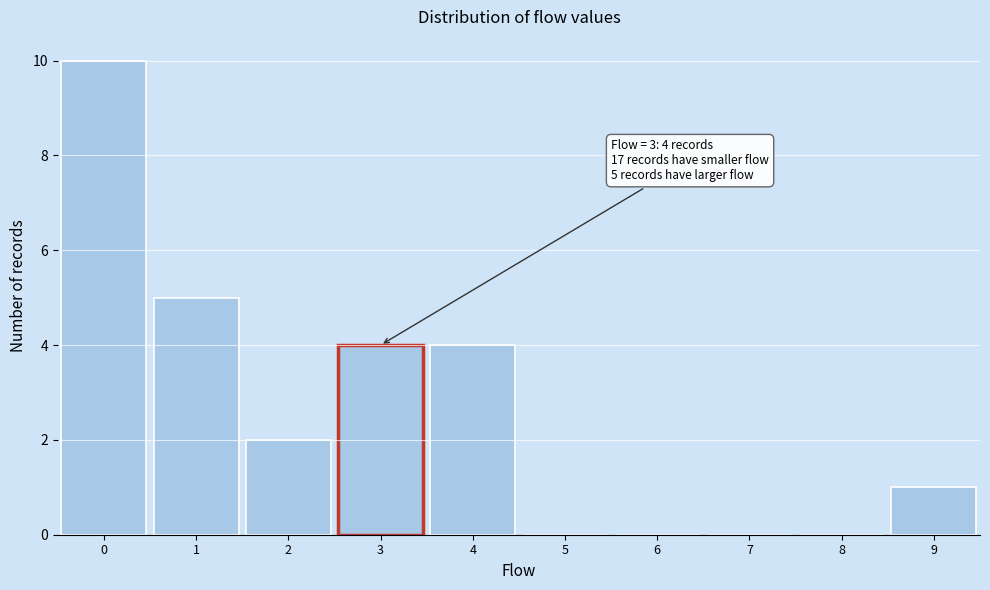

Over which range of the x-axis is the bar tallest?

-0.5 to 0.5